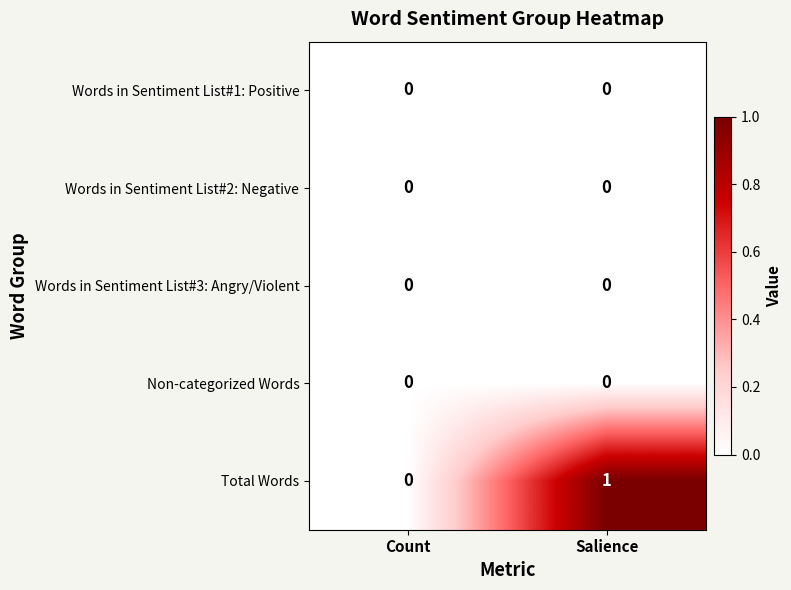

How many values in Total Words are above zero?

1